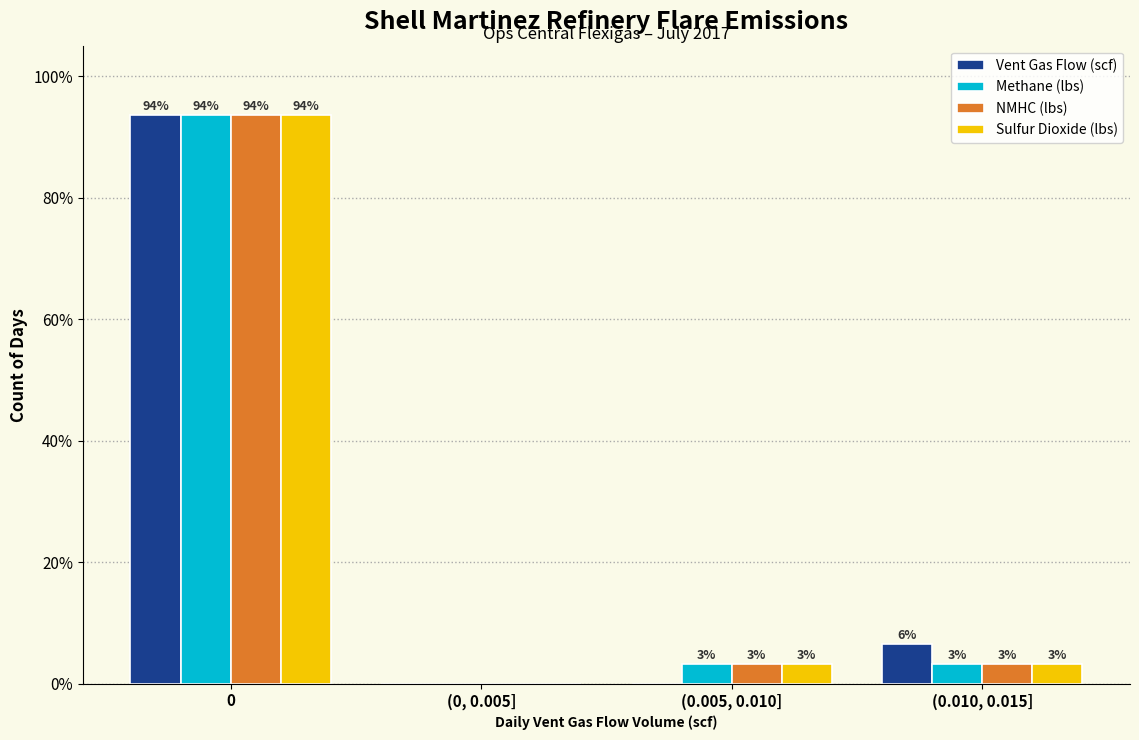

Are the bars grouped side by side (vs. stacked)?

Yes